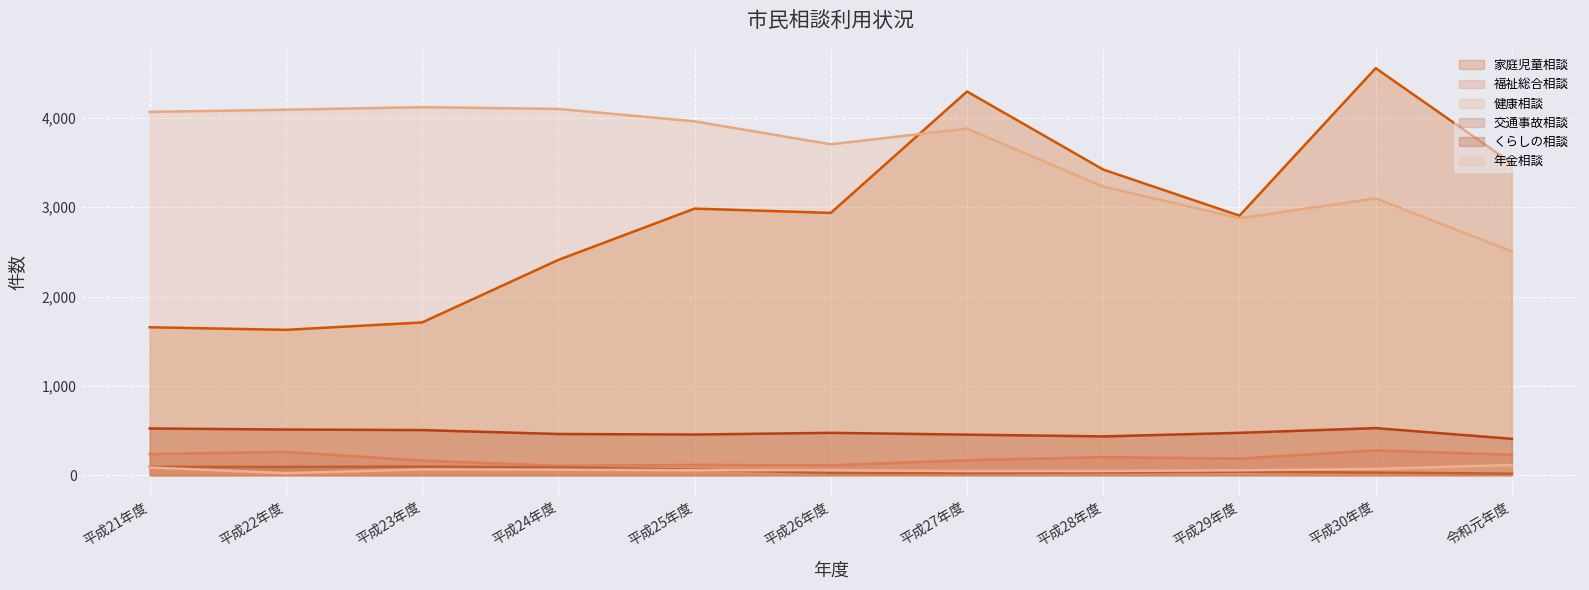

What is the maximum value shown in the chart?

4557